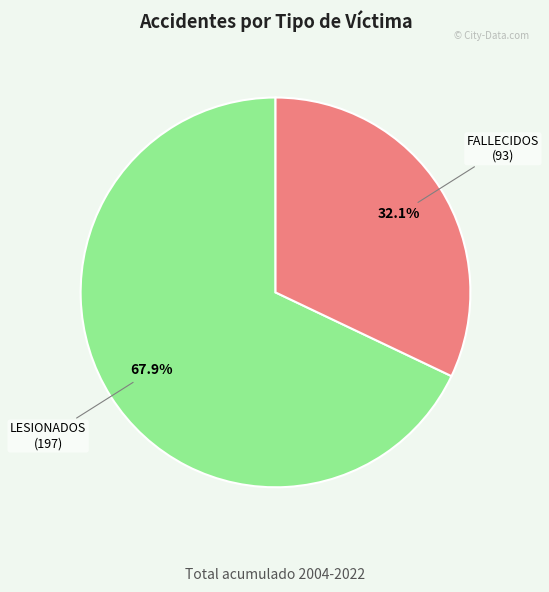

Is there a majority slice in this chart?

Yes